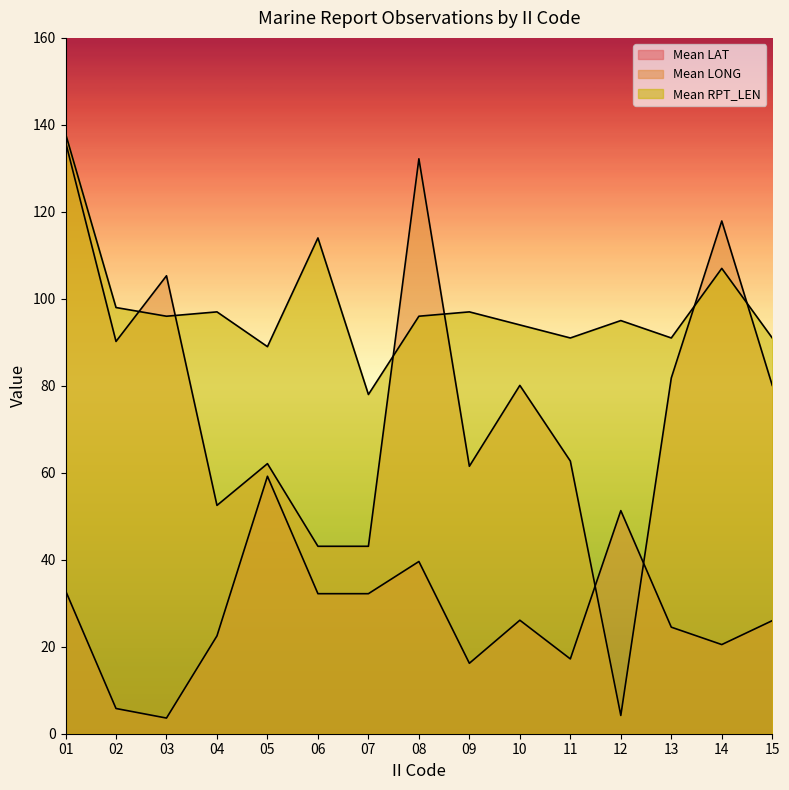

Between 04 and 15, which series saw the biggest shift?

Mean LONG